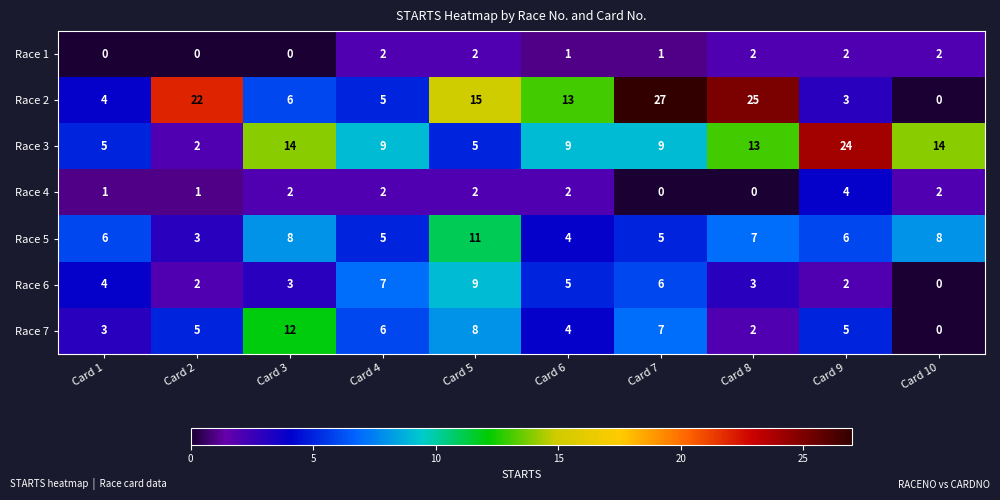

How many Race 1 values are between 0 and 2?

10